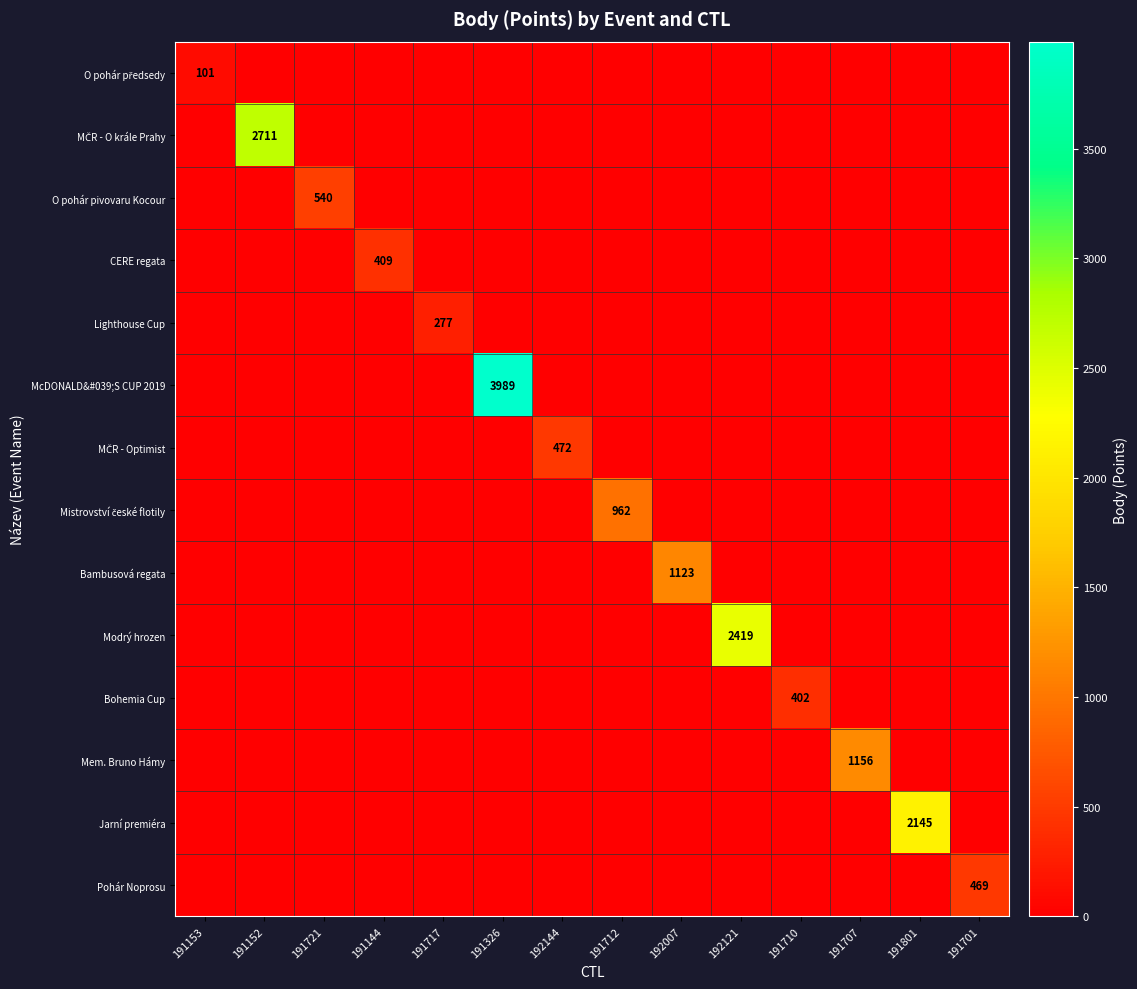

Which series has the largest range (max minus min)?

McDONALD&#039;S CUP 2019